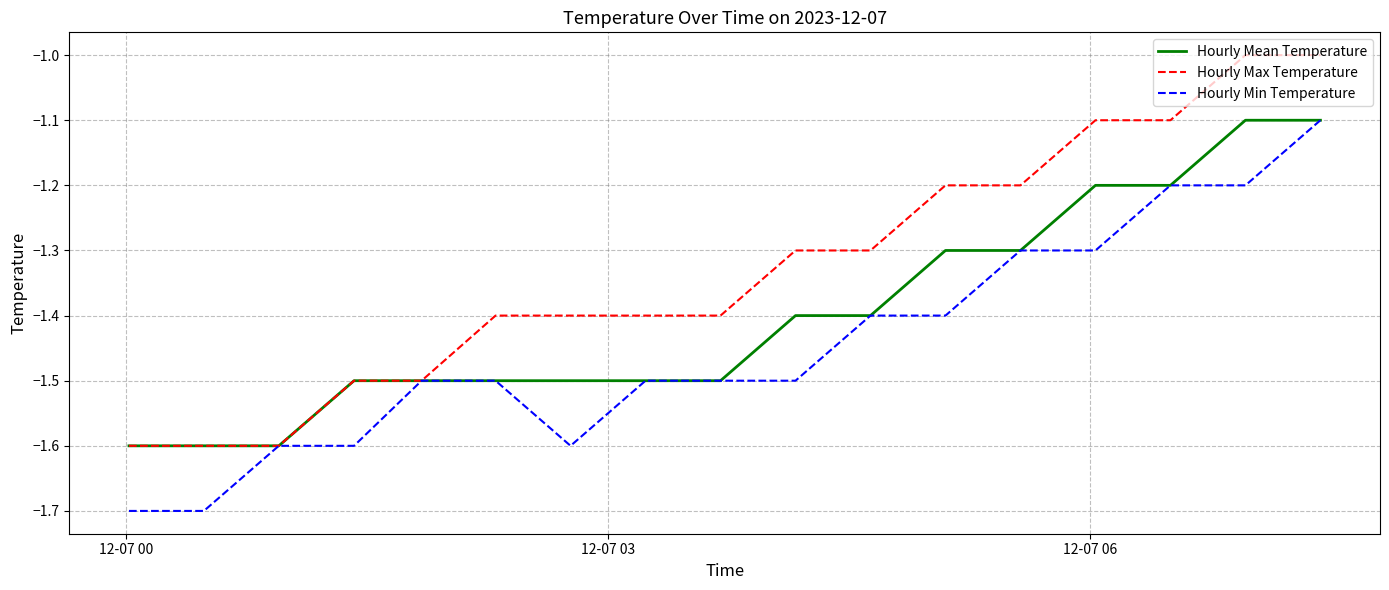

Is this an area chart (filled region under the line)?

No